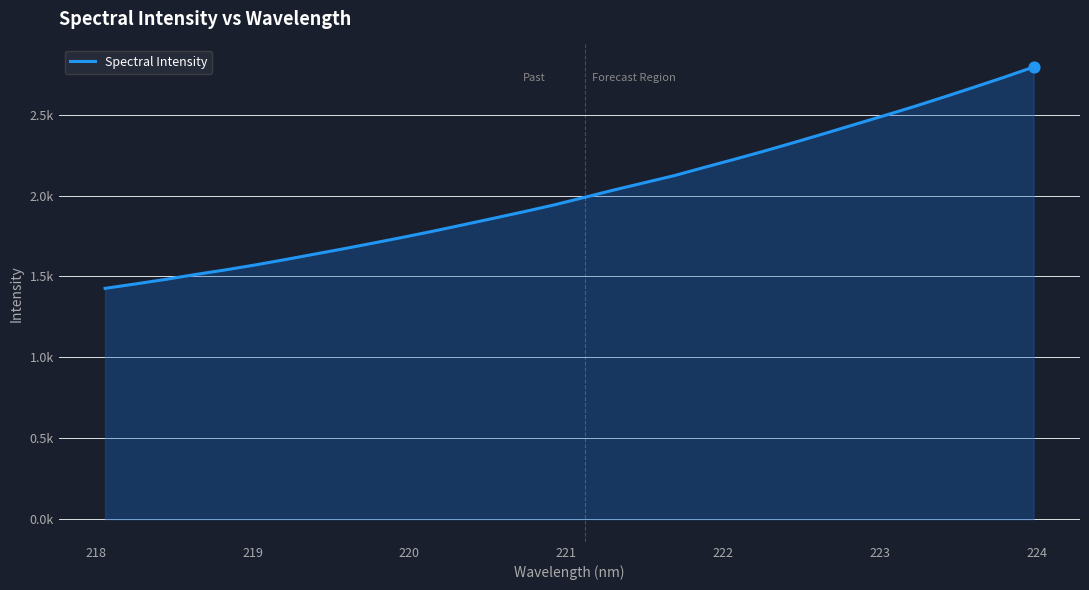

Does the chart have visible grid lines?

Yes